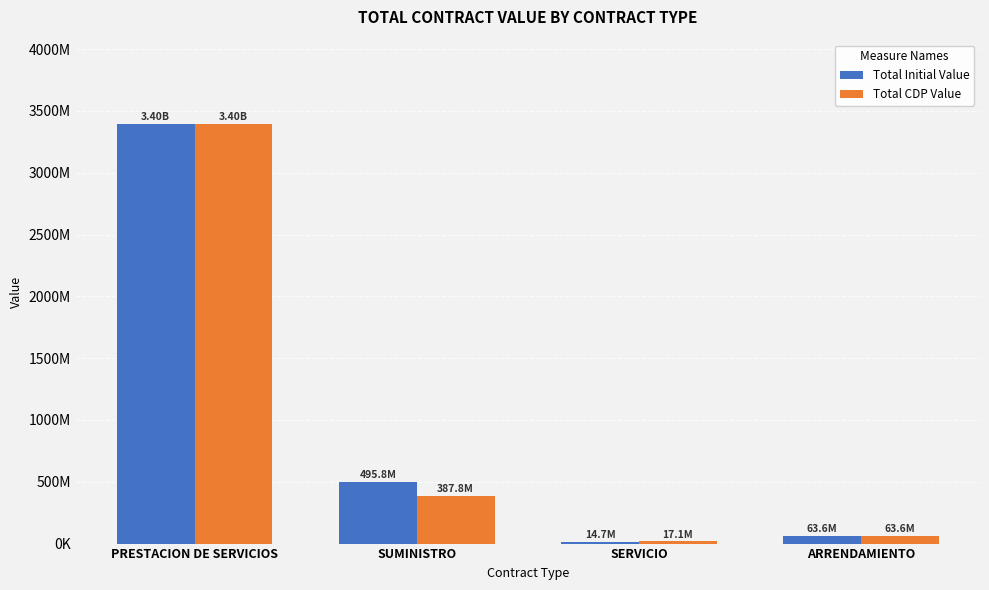

What are all the series names shown in the legend?

Total Initial Value, Total CDP Value